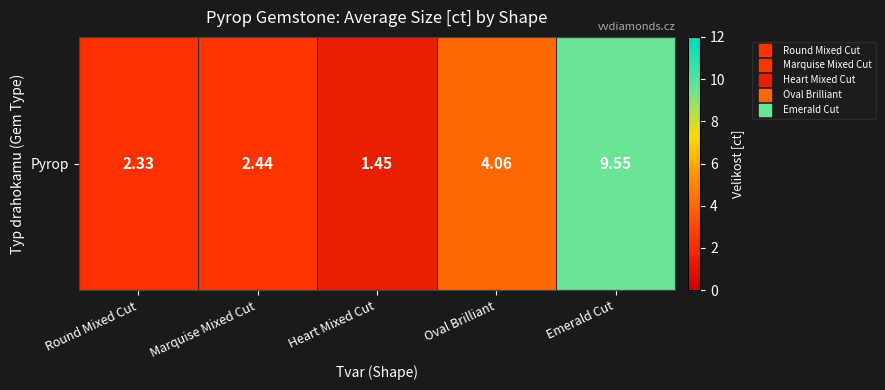

What is the maximum value shown in the chart?

9.6